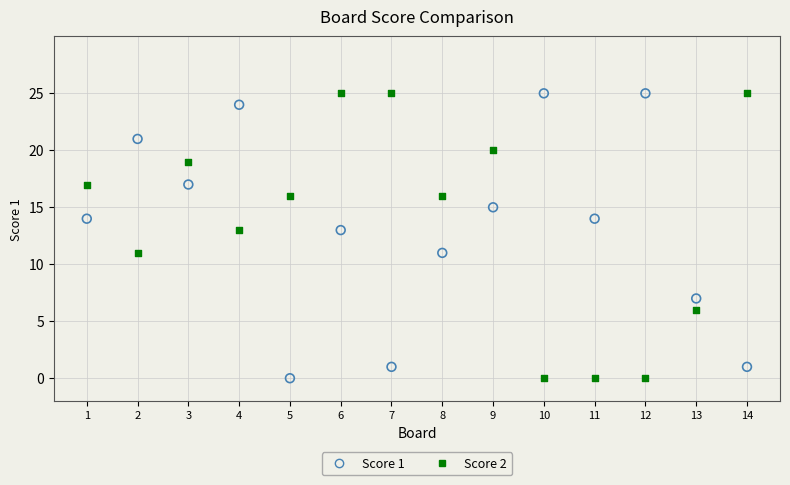

Across all data points, what is the range of Y values (max minus min)?

25